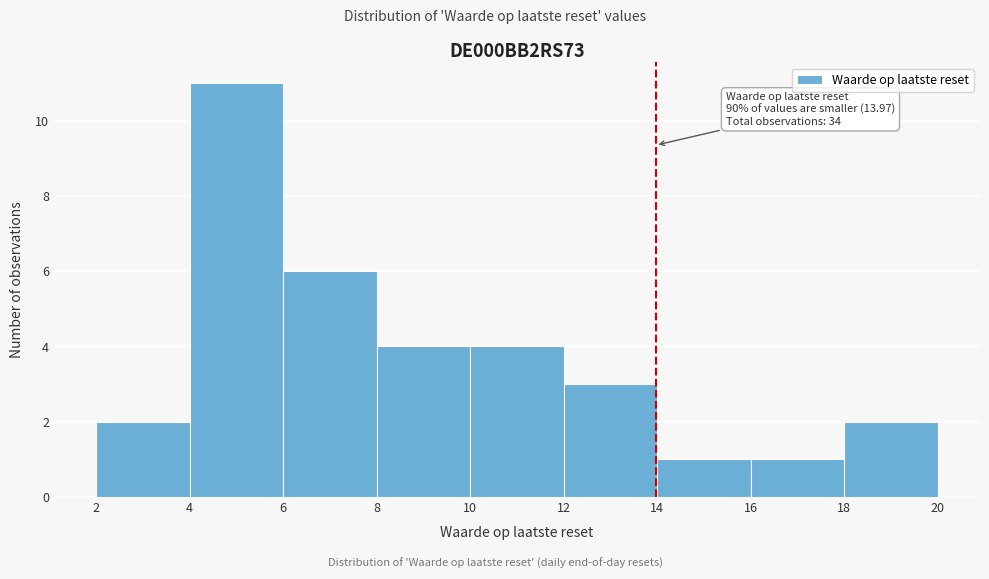

Which range on the x-axis has the tallest bar?

4 to 6